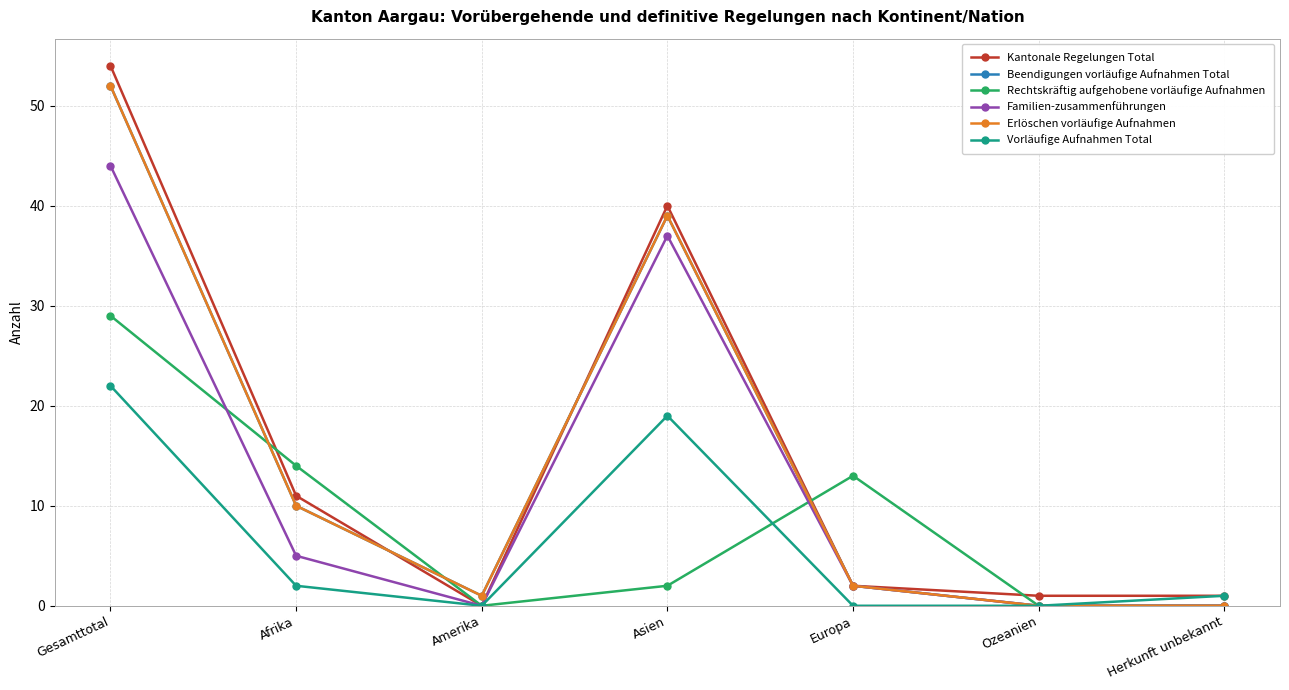

Is this an area chart (filled region under the line)?

No